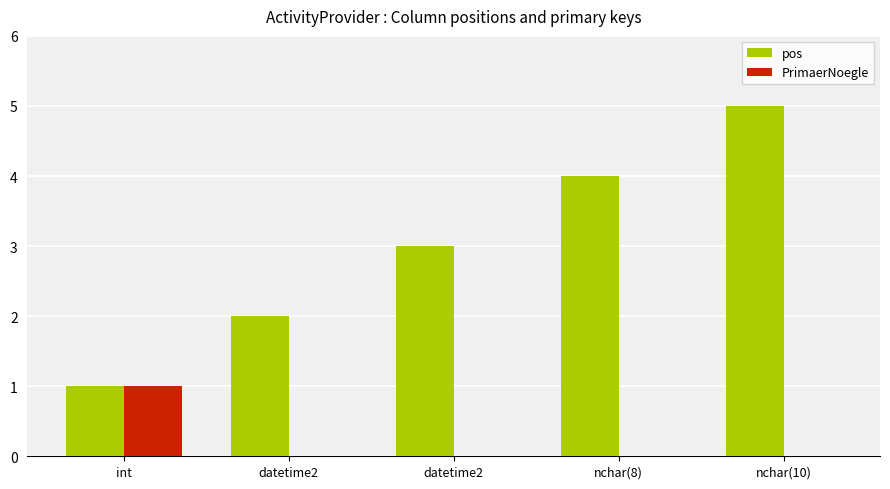

Which label corresponds to the smallest value in the chart?

datetime2